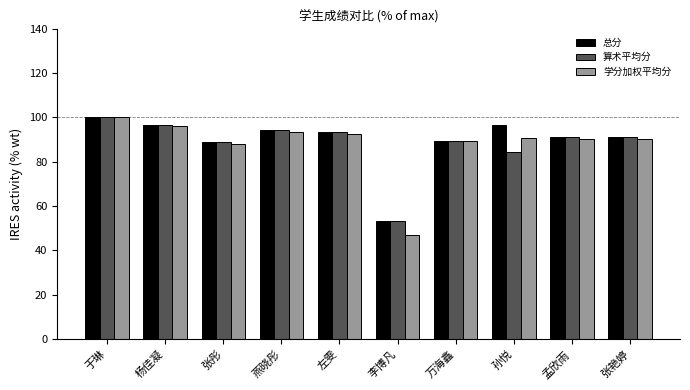

Which series has the largest total across all categories?

总分